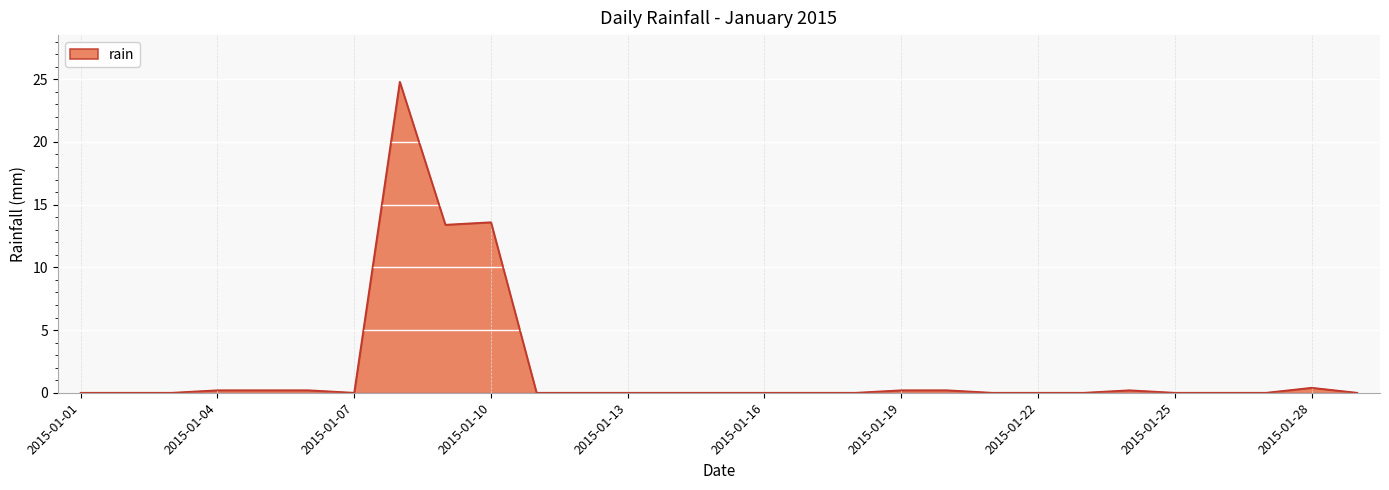

What is the greatest value displayed?

24.8